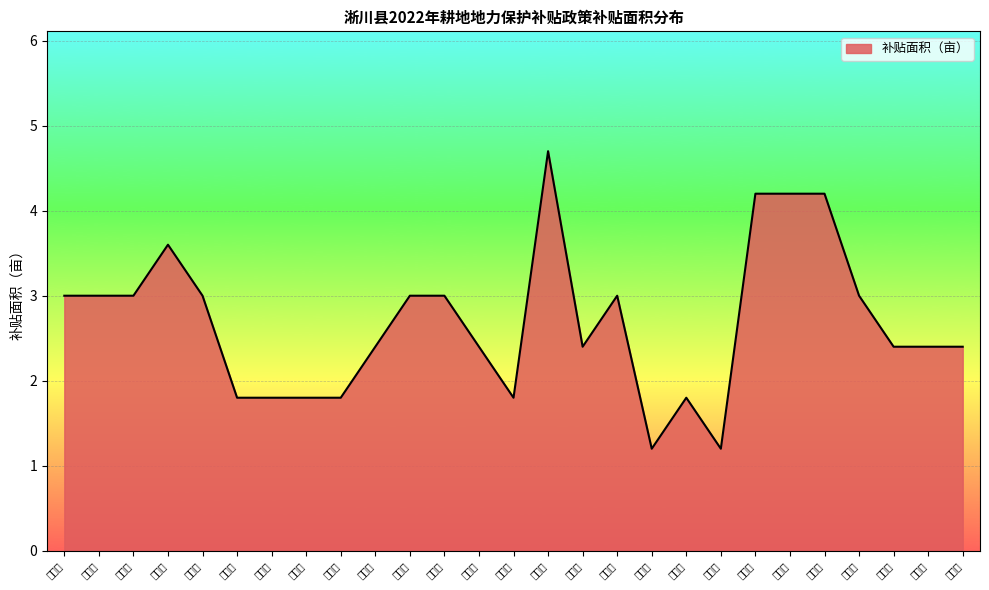

What is the approximate value at 魏红彬?

1.2